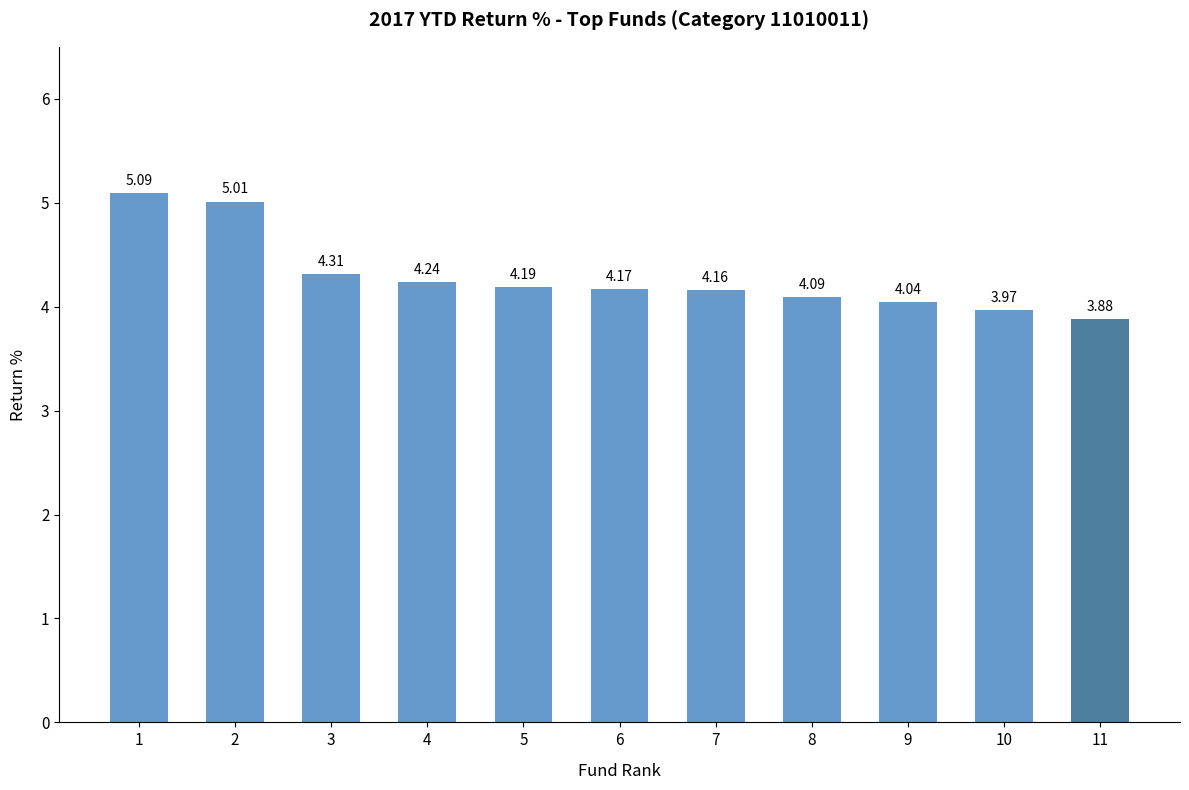

How many values are below 4?

2